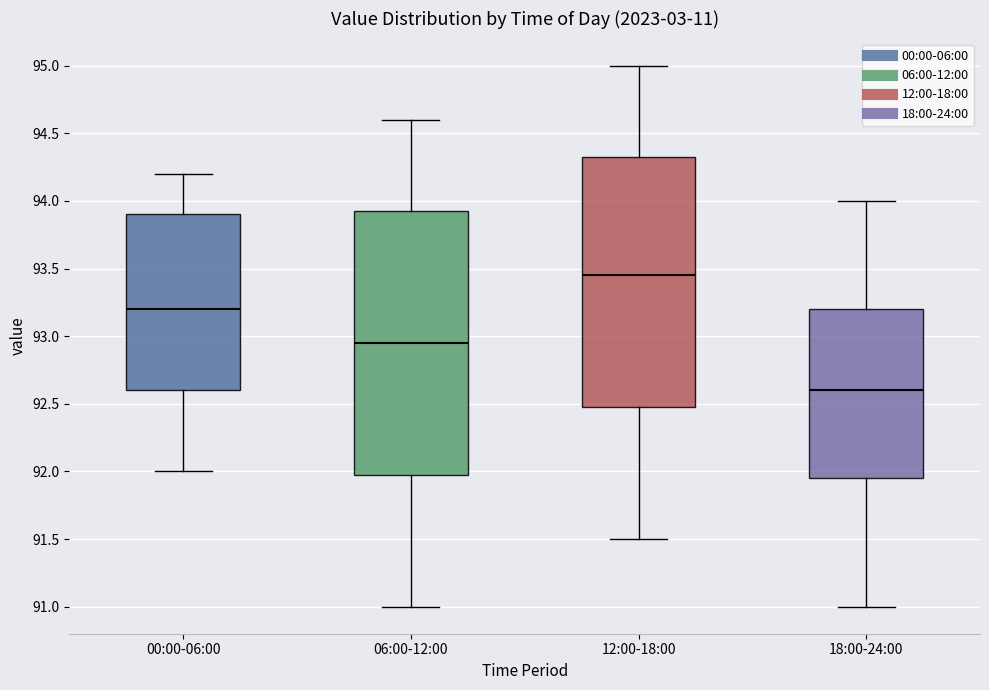

Reading left to right, read every box against the y-axis: the position of its median line, the range the box covers, and the ends of its whiskers. The values are not printed on the chart, so give them approximately, as read against the axis.

00:00-06:00: median 93.20, box 92.60 to 93.90, whiskers 92.00 to 94.20
06:00-12:00: median 92.95, box 92.00 to 93.95, whiskers 91.00 to 94.60
12:00-18:00: median 93.45, box 92.50 to 94.35, whiskers 91.50 to 95.00
18:00-24:00: median 92.60, box 91.95 to 93.20, whiskers 91.00 to 94.00